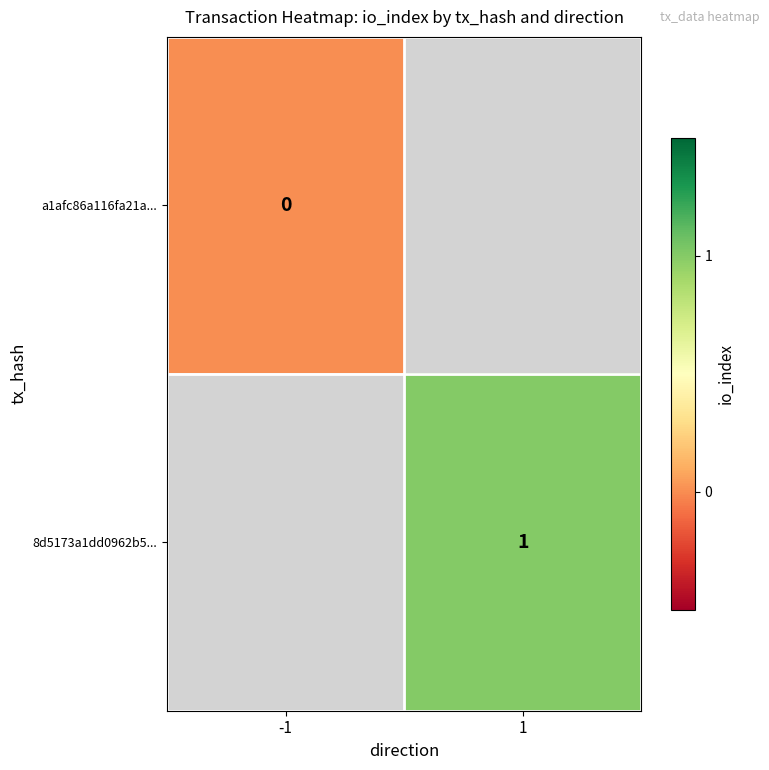

Is the value of a1afc86a116fa21a... at -1 greater than the value of 8d5173a1dd0962b5... at 1?

No